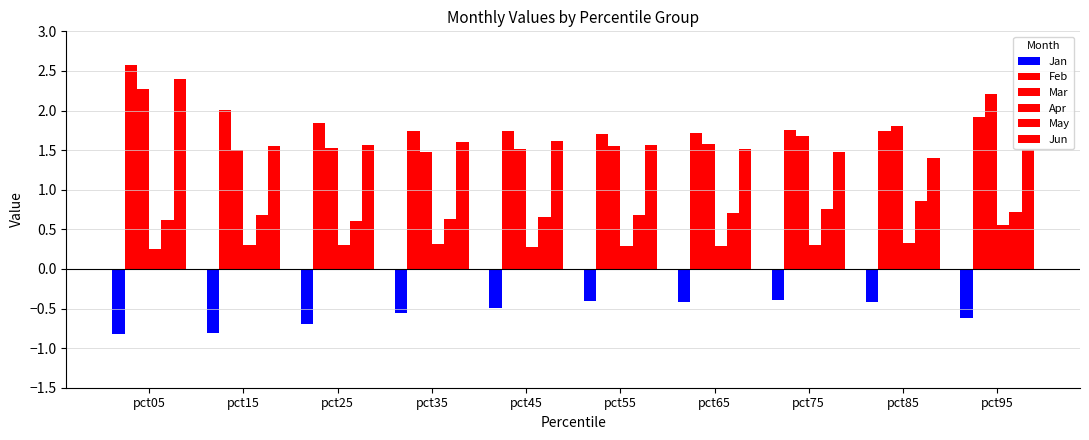

How many data points does each series have?

10